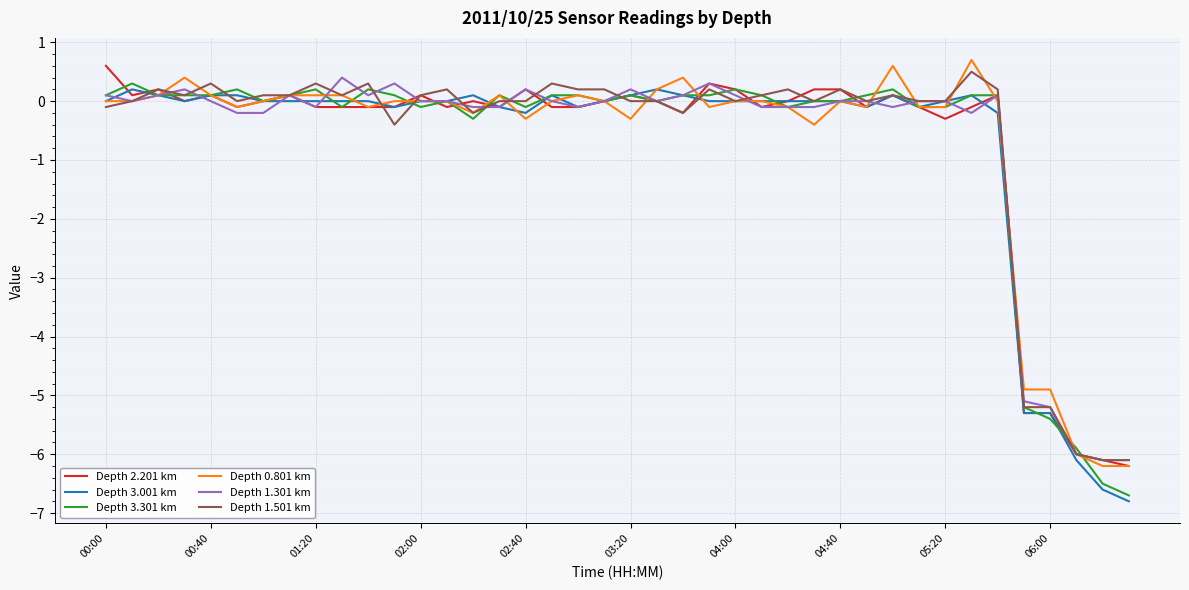

What is the minimum value shown in the chart?

-6.8